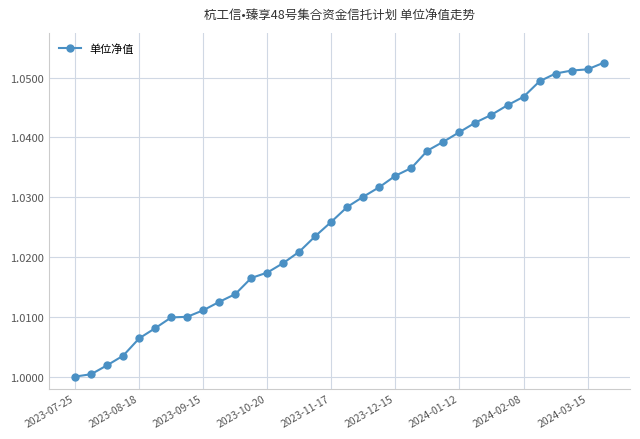

How many lines are shown in the chart?

1